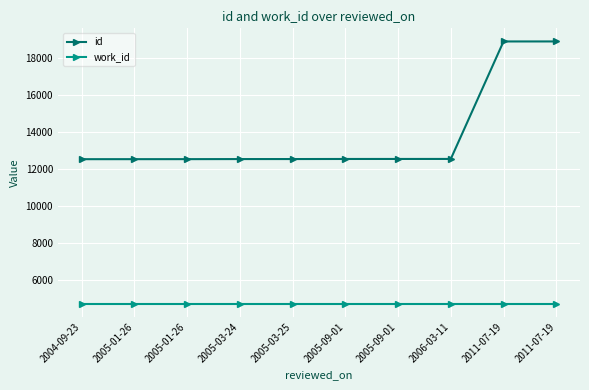

At which label is work_id closest to 4745?

2004-09-23